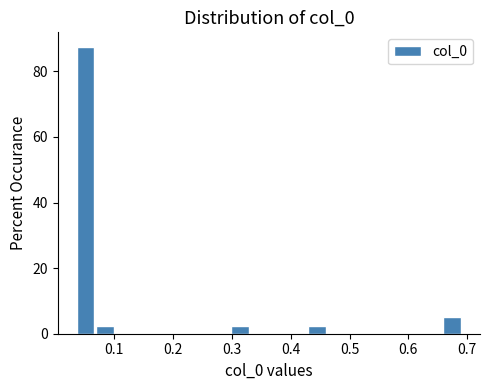

Around what value on the x-axis is the tallest bar? Give the approximate position of its centre, as read against the axis.

0.05